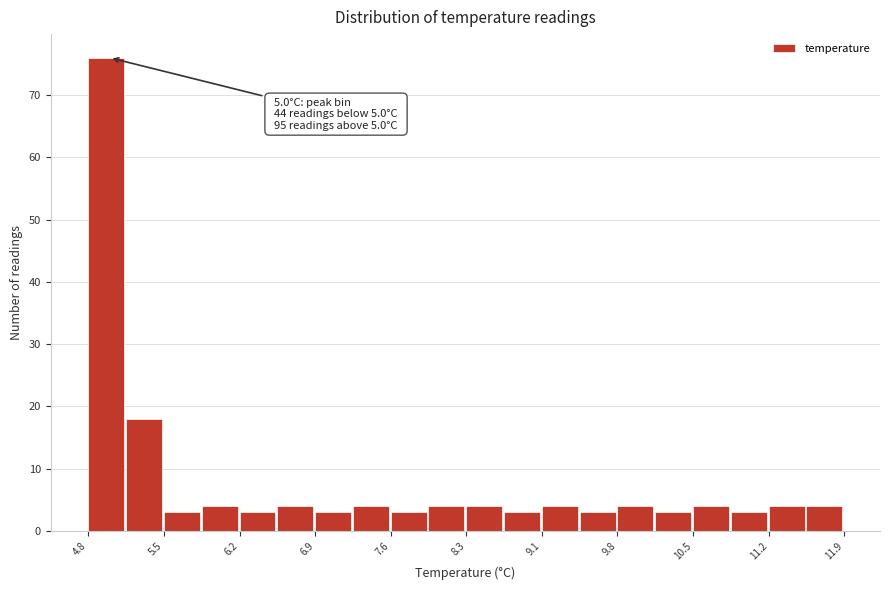

Read against the x-axis, roughly where is the centre of the tallest bar?

5.0